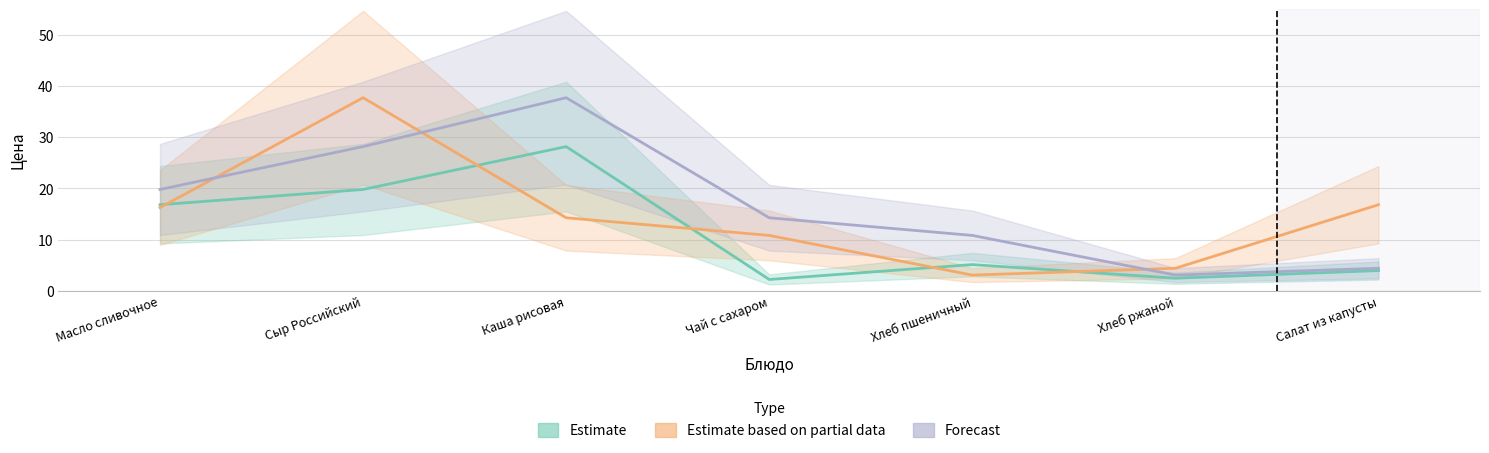

Is it true that Forecast equals 56.5 at Каша рисовая?

False